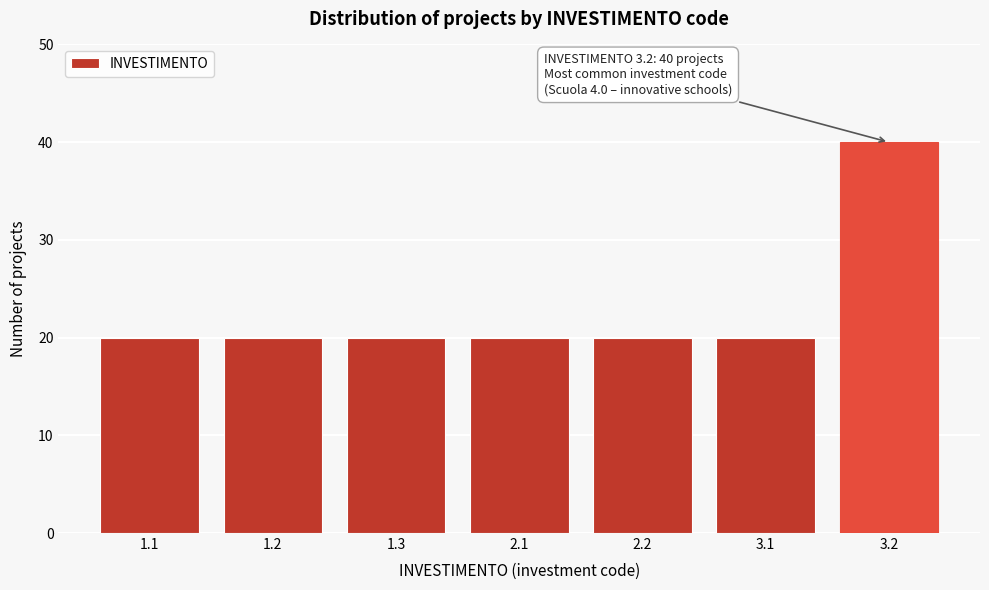

Reading left to right, list all the values displayed in this chart.

1.1=20	1.2=20	1.3=20	2.1=20	2.2=20	3.1=20	3.2=40